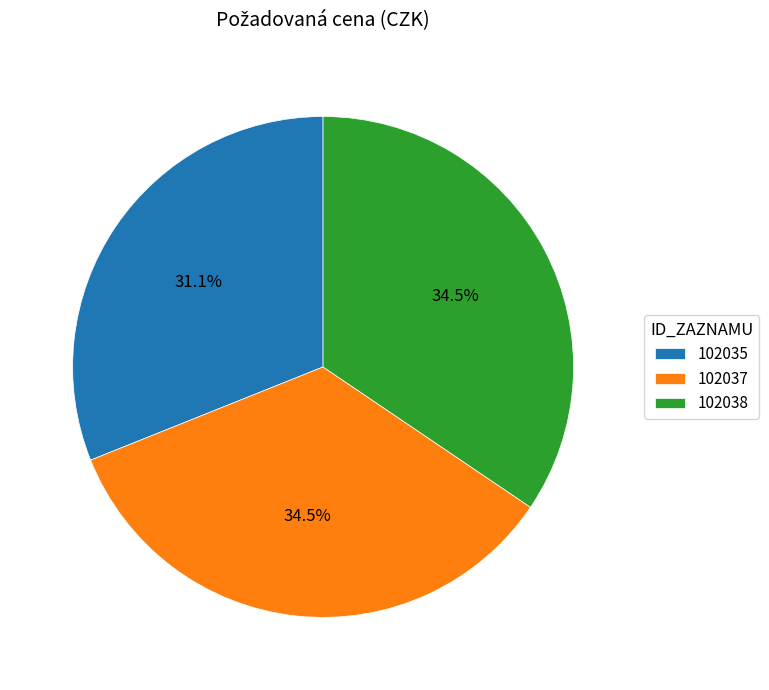

Do 102037 and 102038 together represent more than half of the pie?

Yes